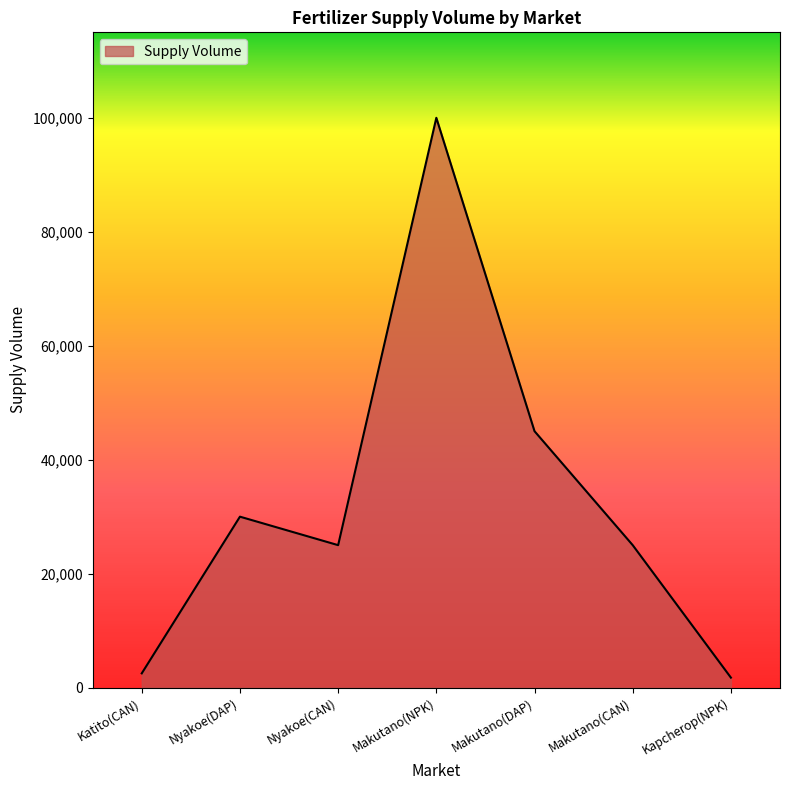

True or false: there are more than 2 points higher than both neighbors.

False